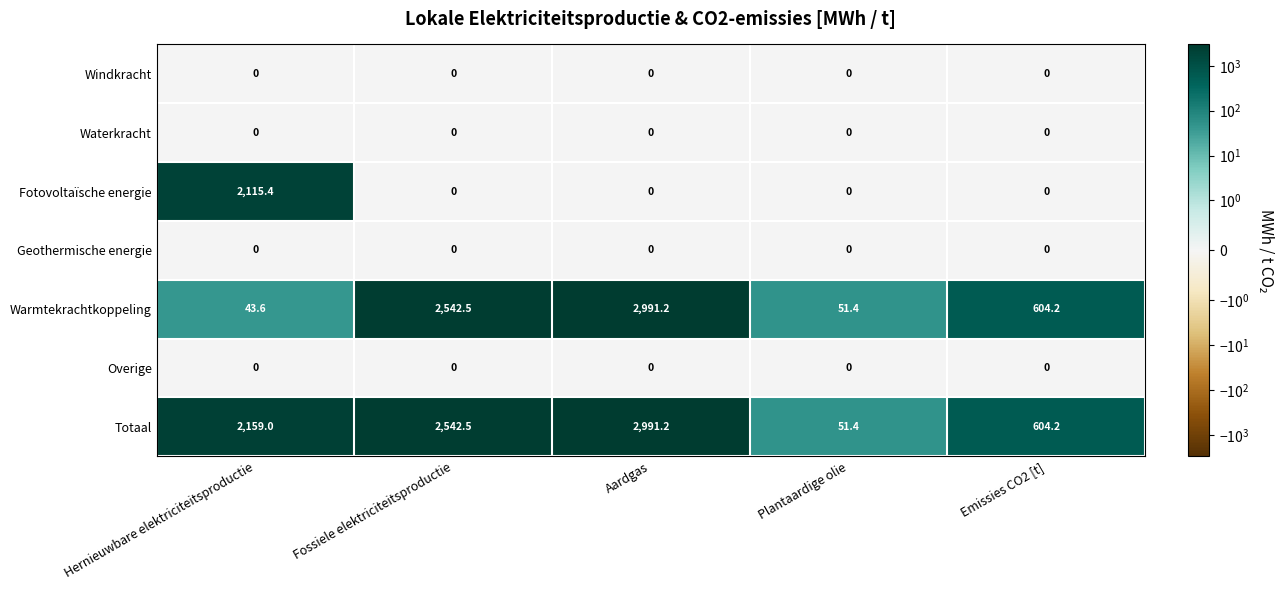

Which label corresponds to the largest value in the chart?

Aardgas